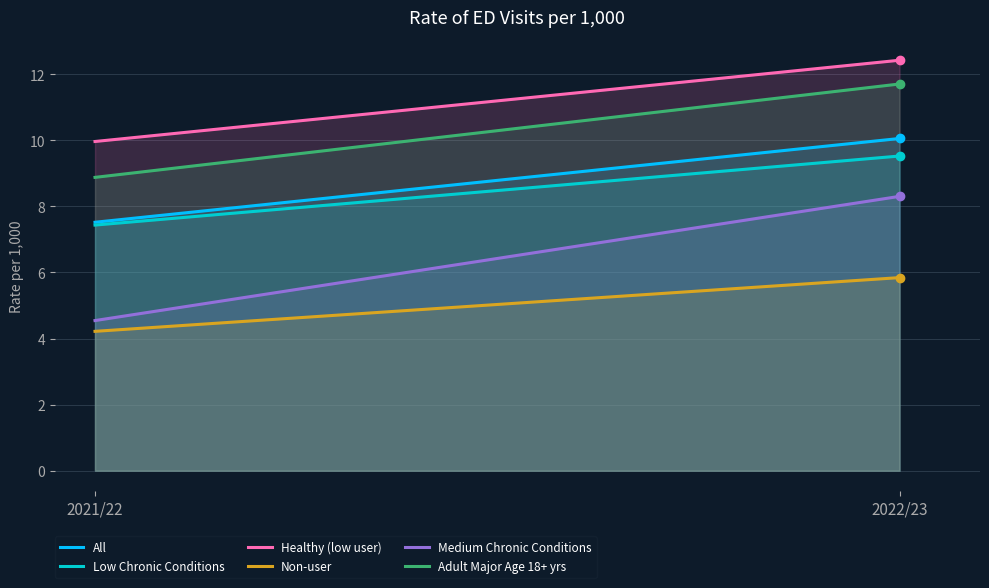

At which label is Non-user closest to 5?

2021/22